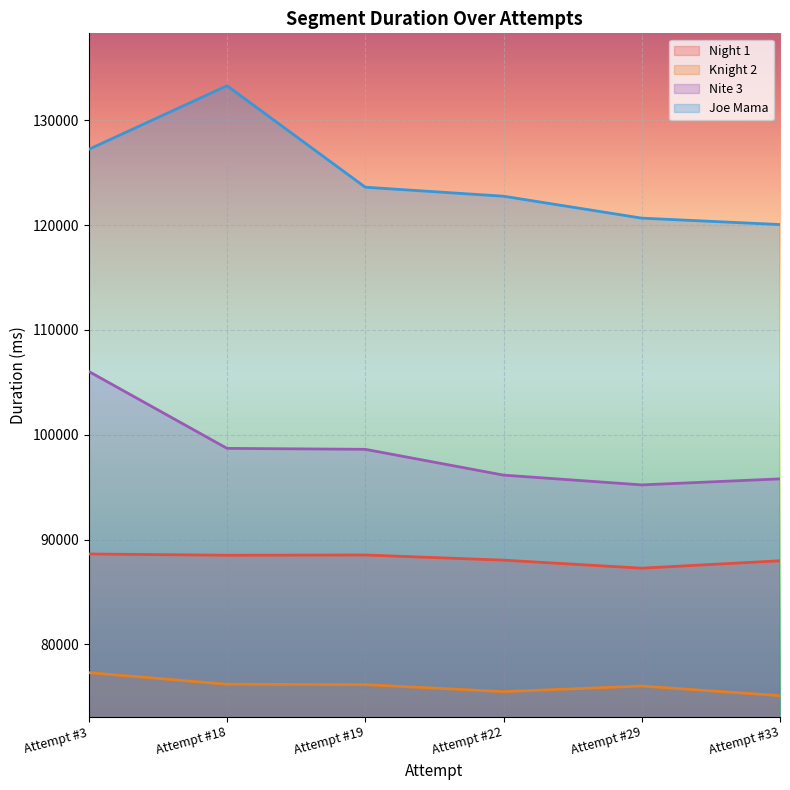

Rank the categories by Joe Mama value from lowest to highest.

Attempt #33, Attempt #29, Attempt #22, Attempt #19, Attempt #3, Attempt #18